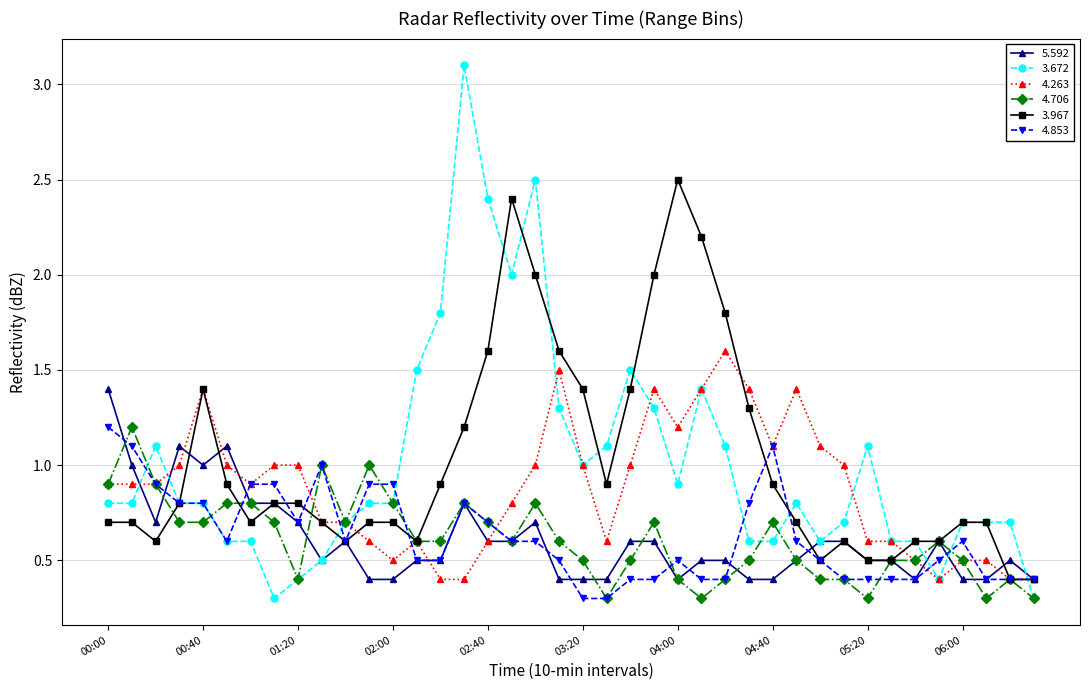

Reading left to right, list all the values displayed in this chart.

5.592: 1.4	1.0	0.7	1.1	1.0	1.1	0.8	0.8	0.7	0.5	0.6	0.4	0.4	0.5	0.5	0.8	0.6	0.6	0.7	0.4	0.4	0.4	0.6	0.6	0.4	0.5	0.5	0.4	0.4	0.5	0.6	0.6	0.5	0.5	0.4	0.6	0.4	0.4	0.5	0.4
3.672: 0.8	0.8	1.1	0.8	0.8	0.6	0.6	0.3	0.4	0.5	0.7	0.8	0.8	1.5	1.8	3.1	2.4	2.0	2.5	1.3	1.0	1.1	1.5	1.3	0.9	1.4	1.1	0.6	0.6	0.8	0.6	0.7	1.1	0.6	0.6	0.4	0.7	0.7	0.7	0.3
4.263: 0.9	0.9	0.9	1.0	1.4	1.0	0.9	1.0	1.0	0.7	0.7	0.6	0.5	0.6	0.4	0.4	0.6	0.8	1.0	1.5	1.0	0.6	1.0	1.4	1.2	1.4	1.6	1.4	1.1	1.4	1.1	1.0	0.6	0.6	0.5	0.4	0.5	0.5	0.4	0.4
4.706: 0.9	1.2	0.9	0.7	0.7	0.8	0.8	0.7	0.4	1.0	0.7	1.0	0.8	0.6	0.6	0.8	0.7	0.6	0.8	0.6	0.5	0.3	0.5	0.7	0.4	0.3	0.4	0.5	0.7	0.5	0.4	0.4	0.3	0.5	0.5	0.6	0.5	0.3	0.4	0.3
3.967: 0.7	0.7	0.6	0.8	1.4	0.9	0.7	0.8	0.8	0.7	0.6	0.7	0.7	0.6	0.9	1.2	1.6	2.4	2.0	1.6	1.4	0.9	1.4	2.0	2.5	2.2	1.8	1.3	0.9	0.7	0.5	0.6	0.5	0.5	0.6	0.6	0.7	0.7	0.4	0.4
4.853: 1.2	1.1	0.9	0.8	0.8	0.6	0.9	0.9	0.7	1.0	0.6	0.9	0.9	0.5	0.5	0.8	0.7	0.6	0.6	0.5	0.3	0.3	0.4	0.4	0.5	0.4	0.4	0.8	1.1	0.6	0.5	0.4	0.4	0.4	0.4	0.5	0.6	0.4	0.4	0.4